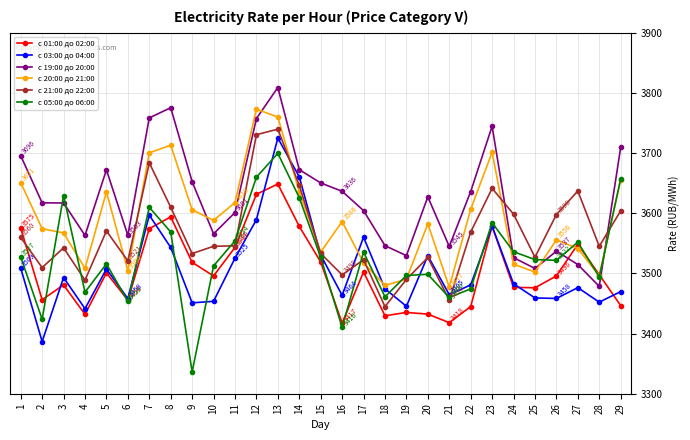

At which category does с 20:00 до 21:00 reach its first local peak?

5